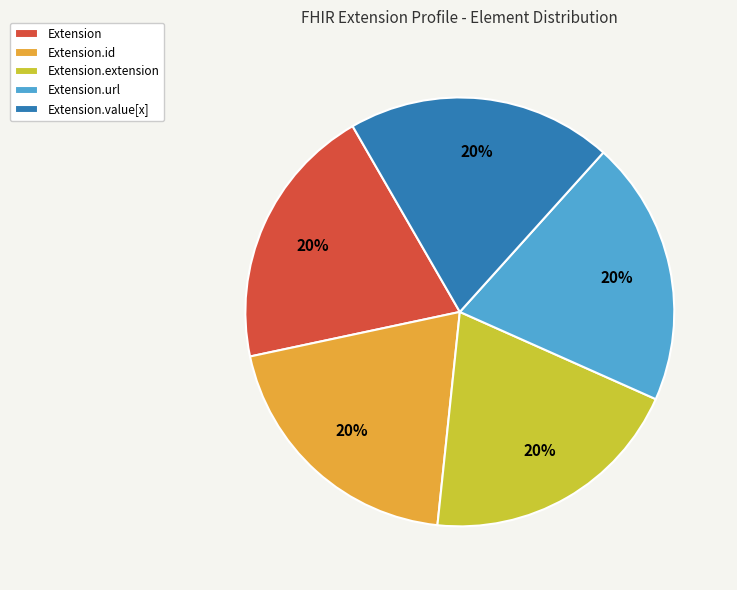

What is the ratio of the value at Extension.id to the value at Extension.extension?

1.0